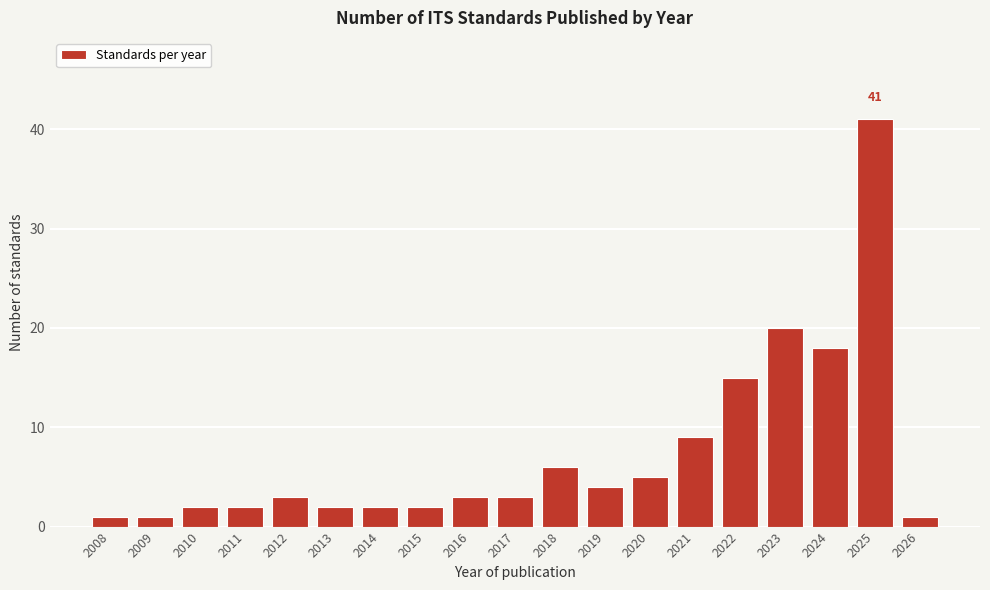

Reading left to right, what are all the values shown in this chart?

1	1	2	2	3	2	2	2	3	3	6	4	5	9	15	20	18	41	1